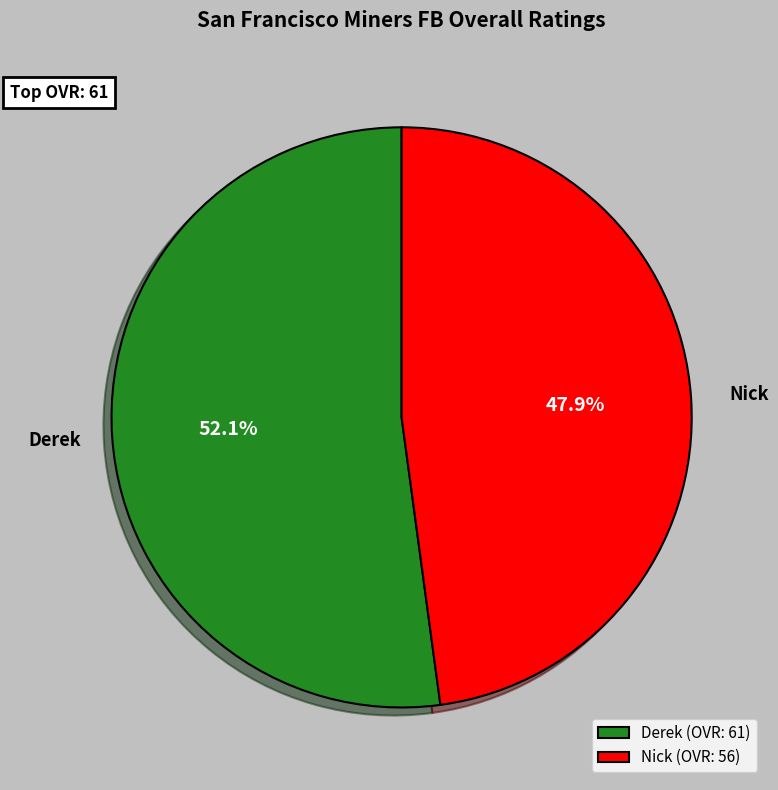

What is the largest slice in the pie chart?

Derek